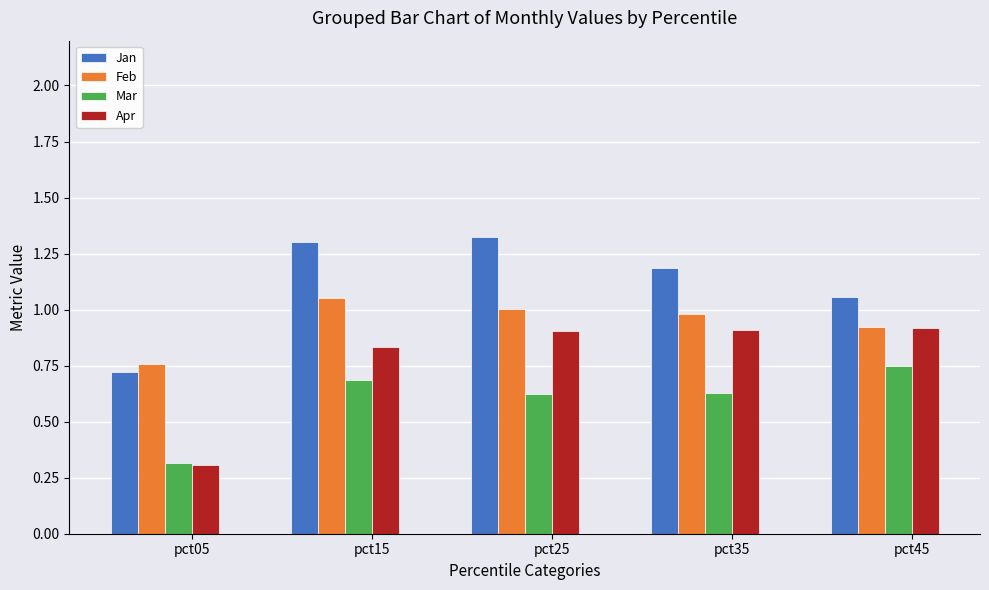

At how many categories does at least one series exceed 0?

5